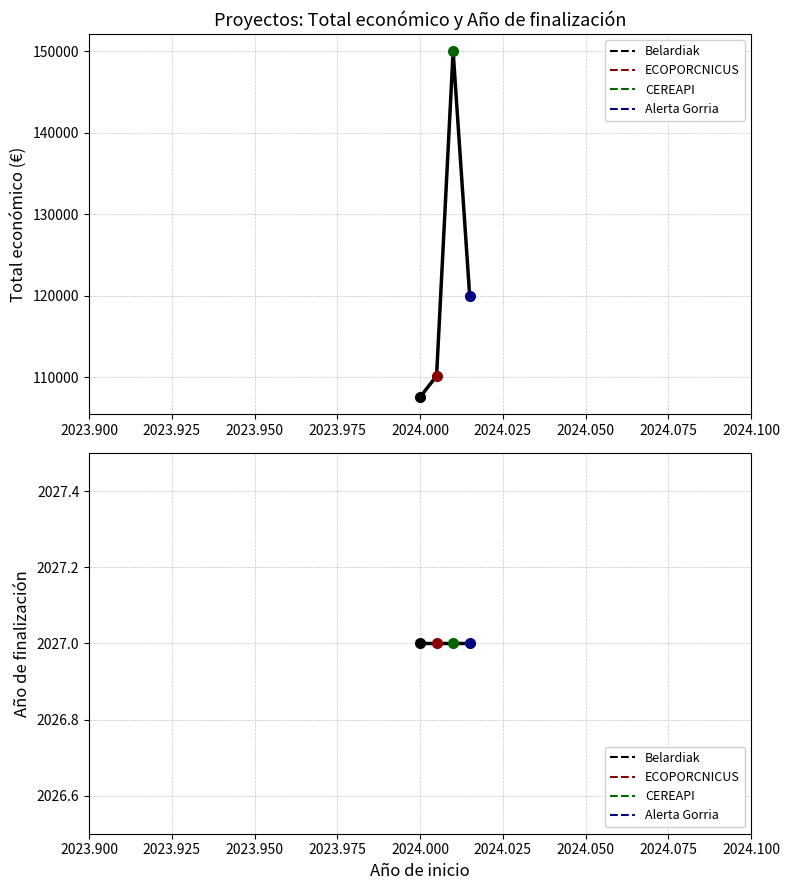

What is the value of the Año de finalización point at the 4th from the left?

2027.0